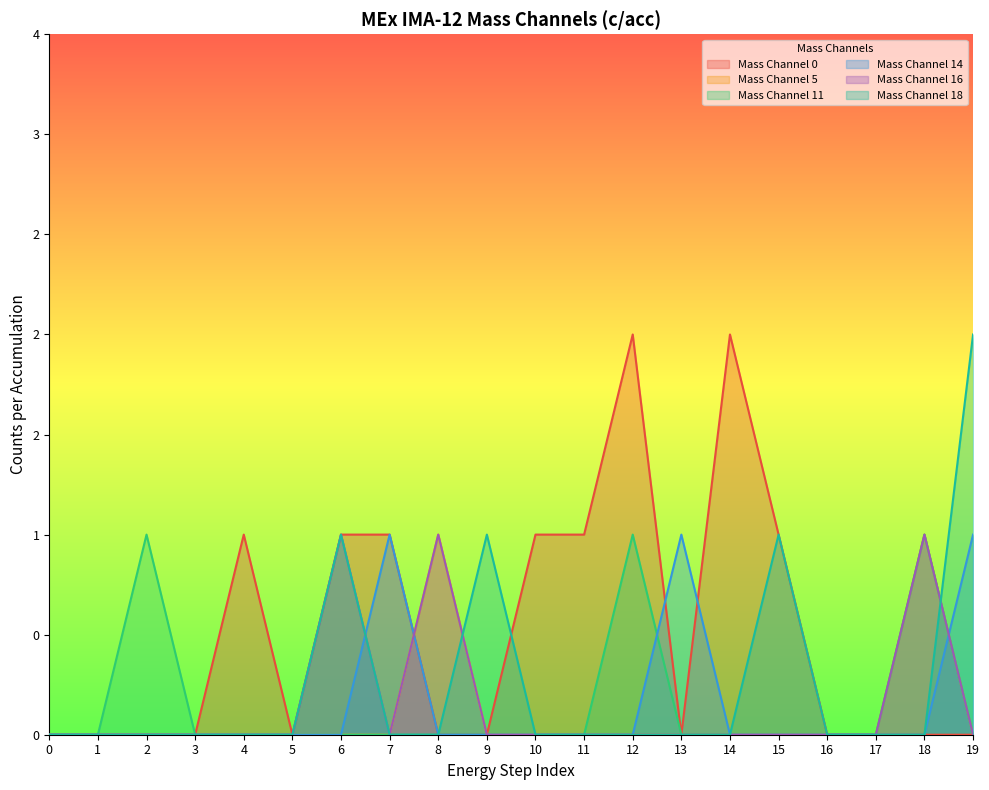

Count the Mass Channel 5 values in the range 0 to 1.

20